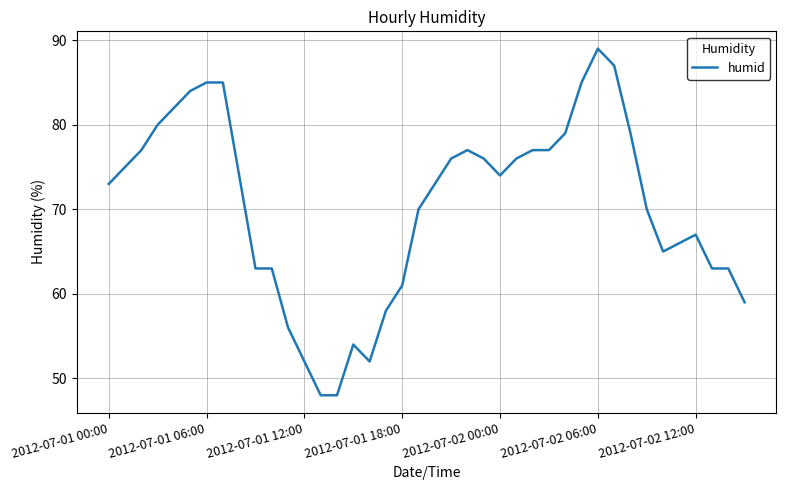

What is the difference between the maximum and minimum values?

41